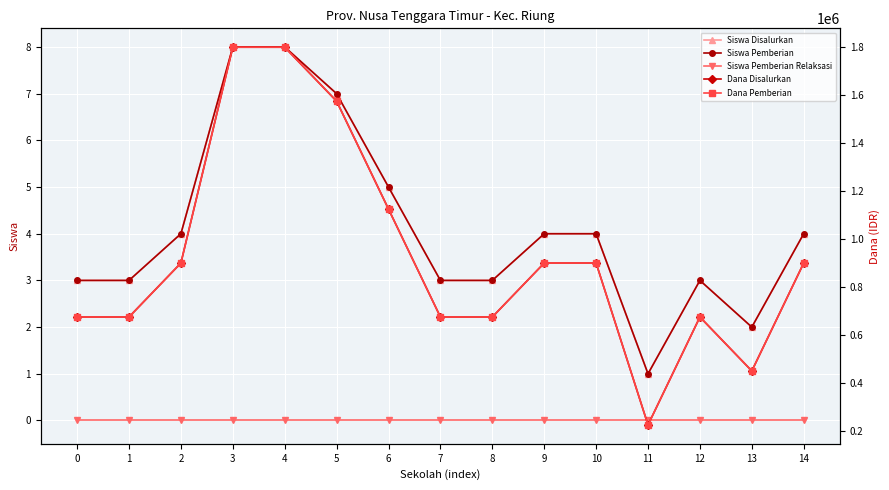

Rank the series at 11 from lowest to highest value.

Siswa Pemberian Relaksasi, Siswa Disalurkan, Siswa Pemberian, Dana Disalurkan, Dana Pemberian